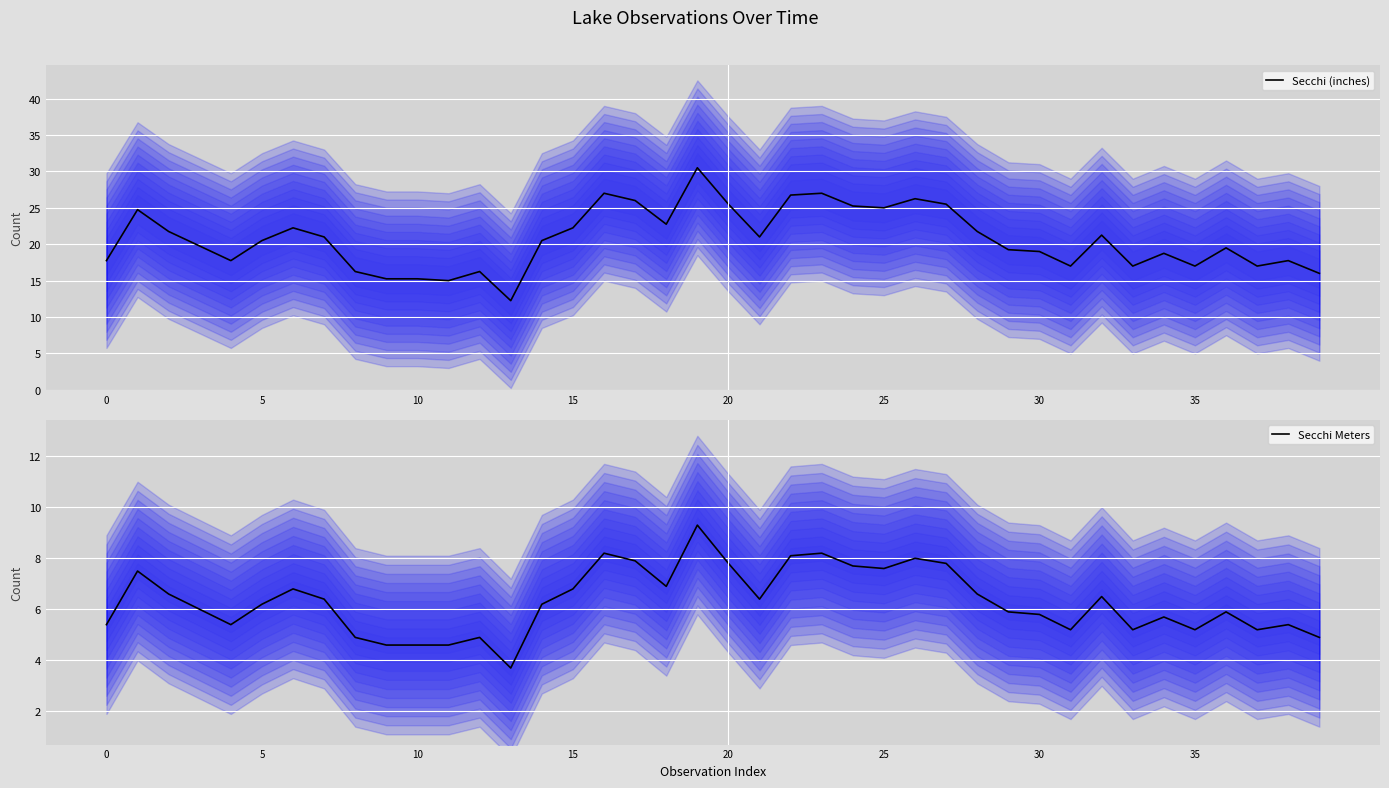

How many values in the Secchi (inches) series are below 20?

19